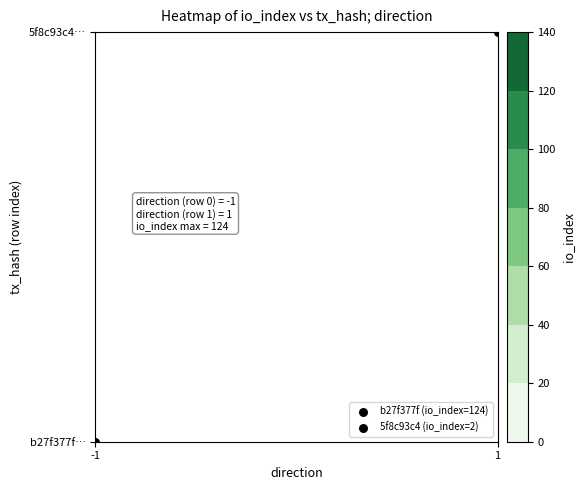

List the series in order of their overall mean, lowest first.

5f8c93c42d7e526a75ce2cc50b47f227fe3bada, b27f377f1d702f743cf443ced3f9874fae2eae9